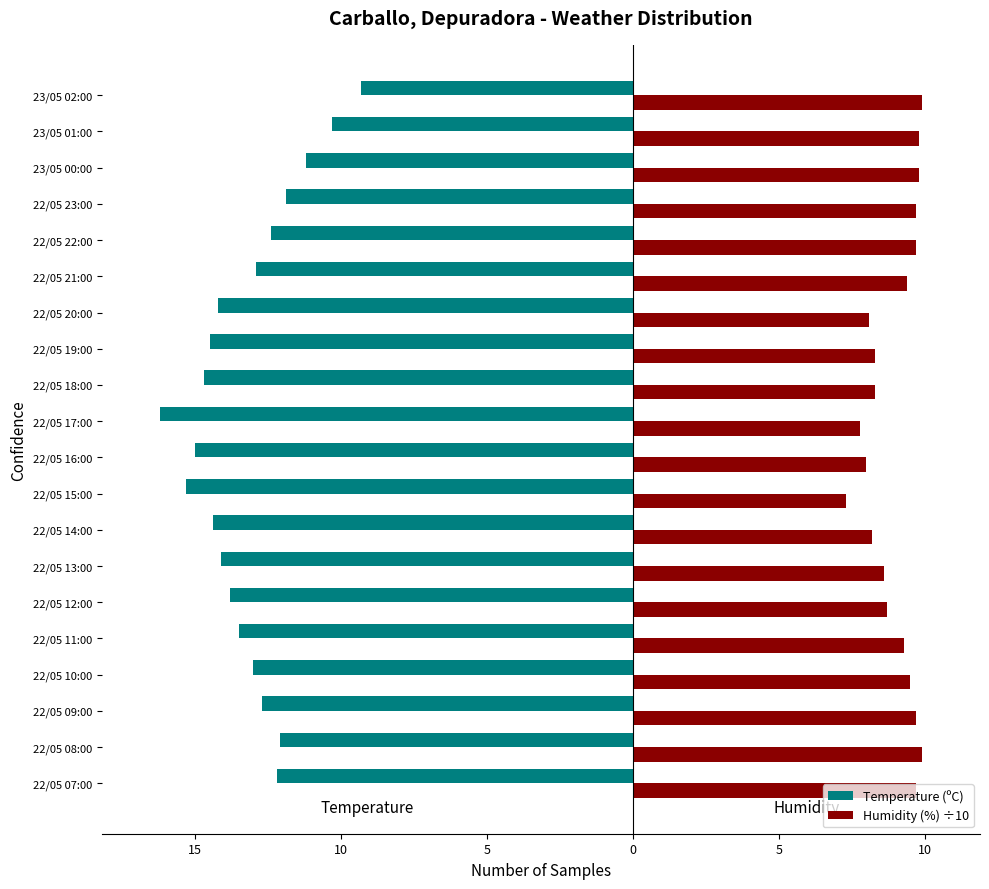

What is the minimum value shown in the chart?

-16.2